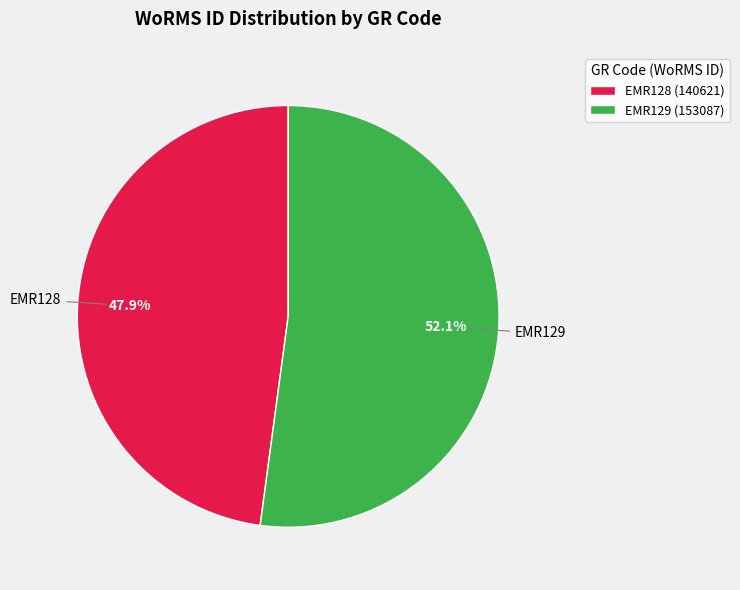

What is the smallest slice in the pie chart?

EMR128